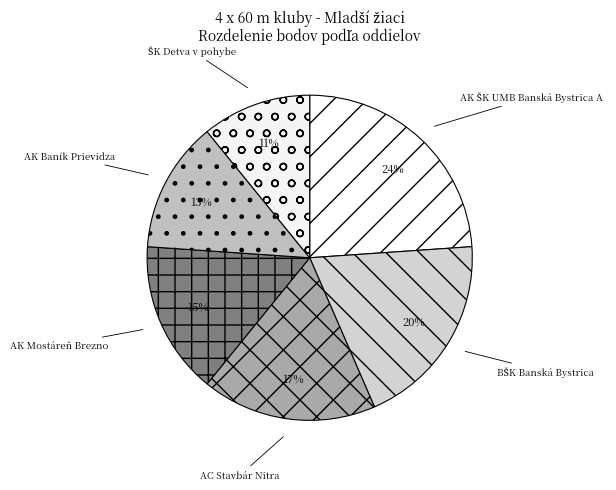

What percentage is the AK Mostáreň Brezno slice, to the nearest percent?

15%